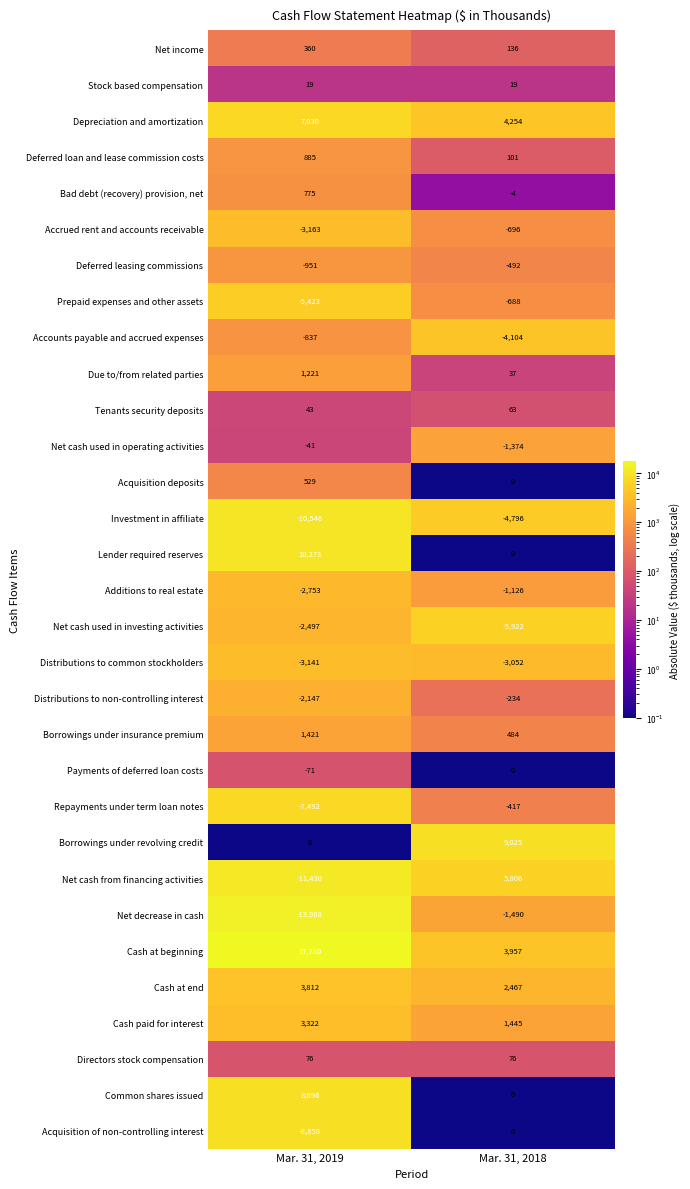

Which series has the largest total across all categories?

Cash at beginning